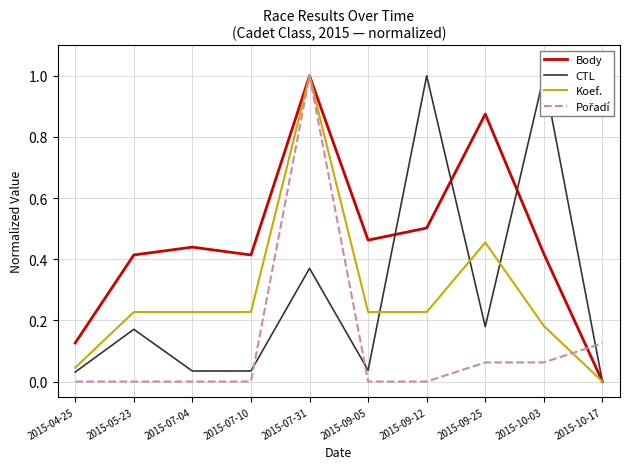

What position from the right is 2015-05-23?

9